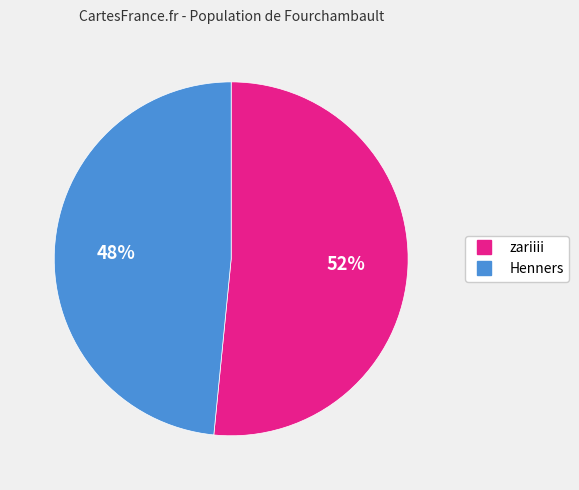

Count the number of slices in the pie.

2